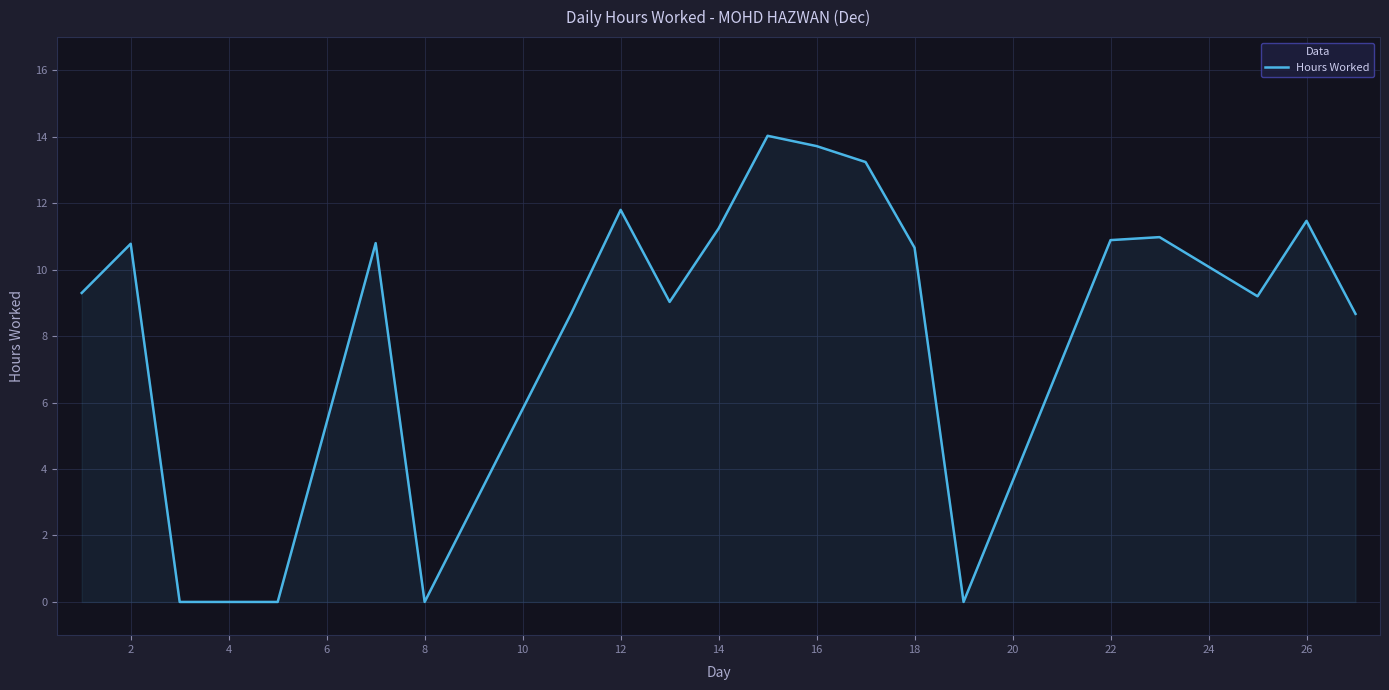

What is the maximum value shown in the chart?

14.0